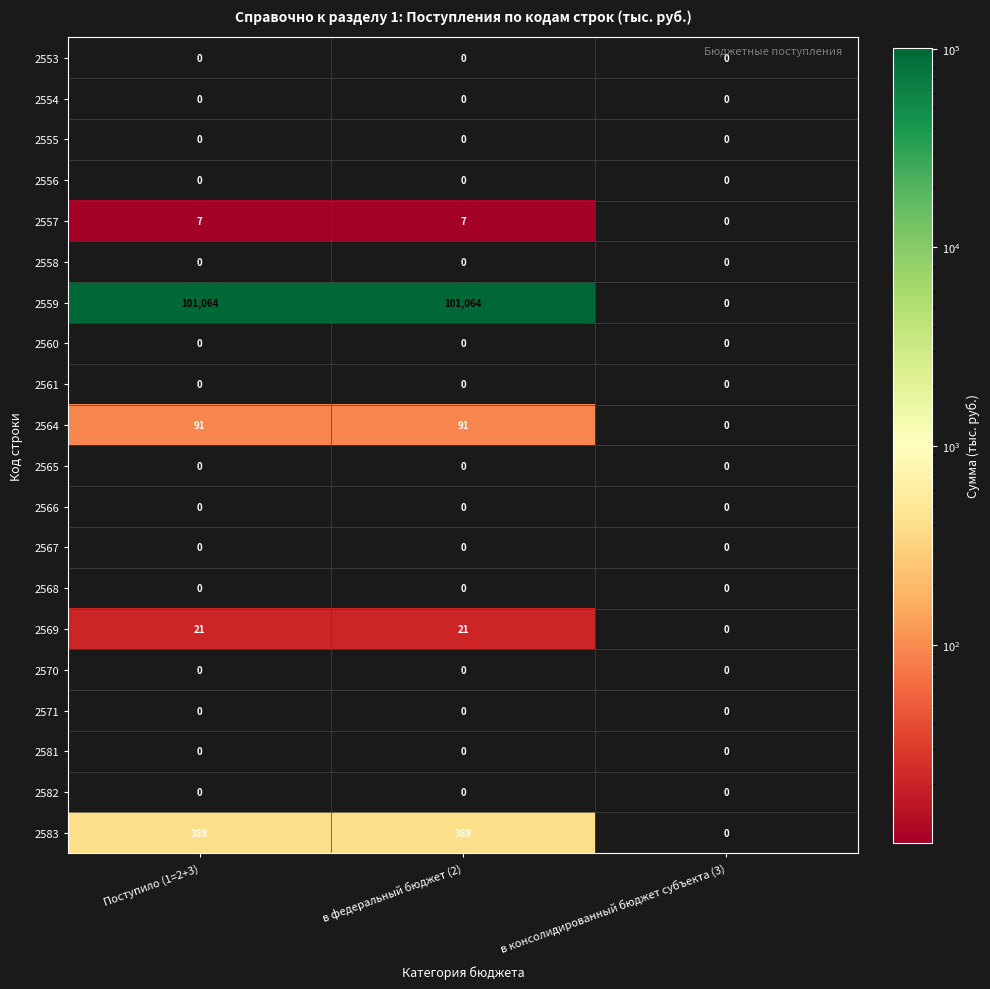

What is the maximum value for 2559?

101064